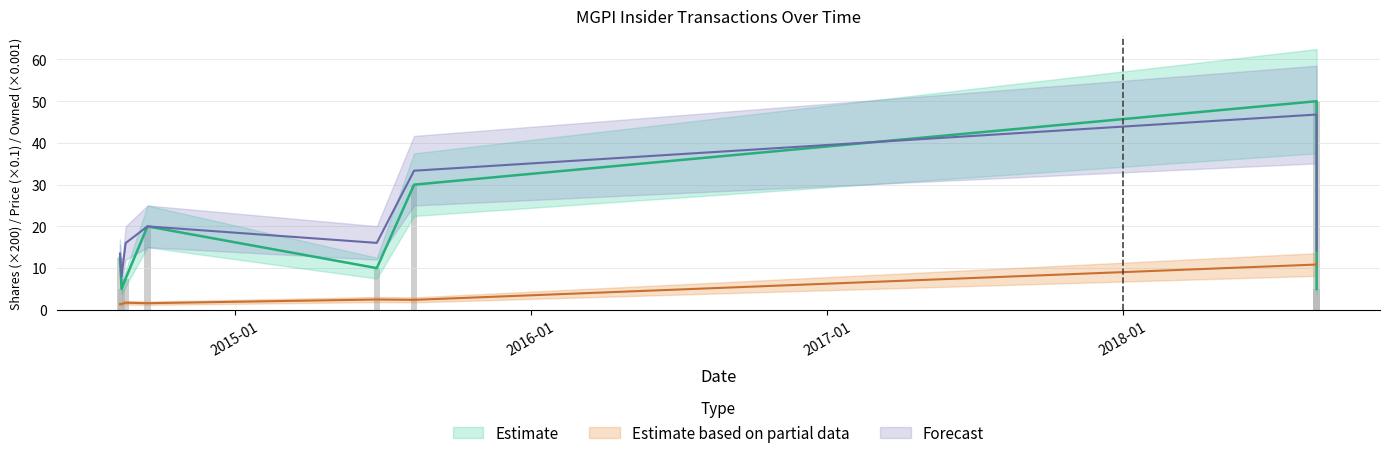

What is the sum of all transactionPricePerShare values?

32.8